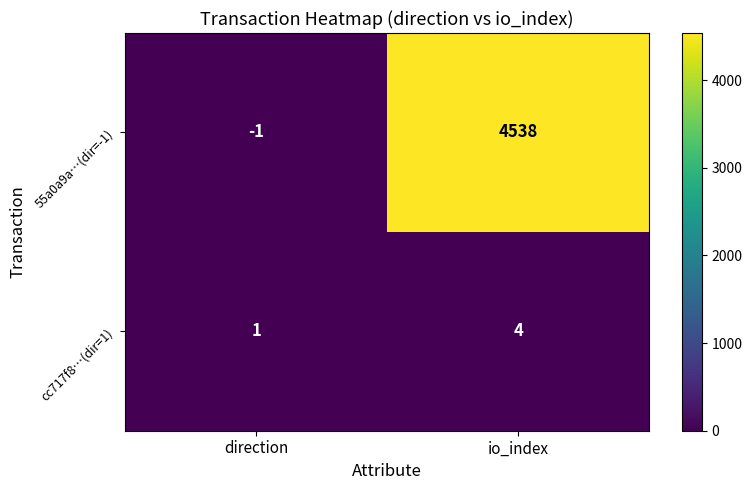

At how many categories does at least one series exceed 2976?

1